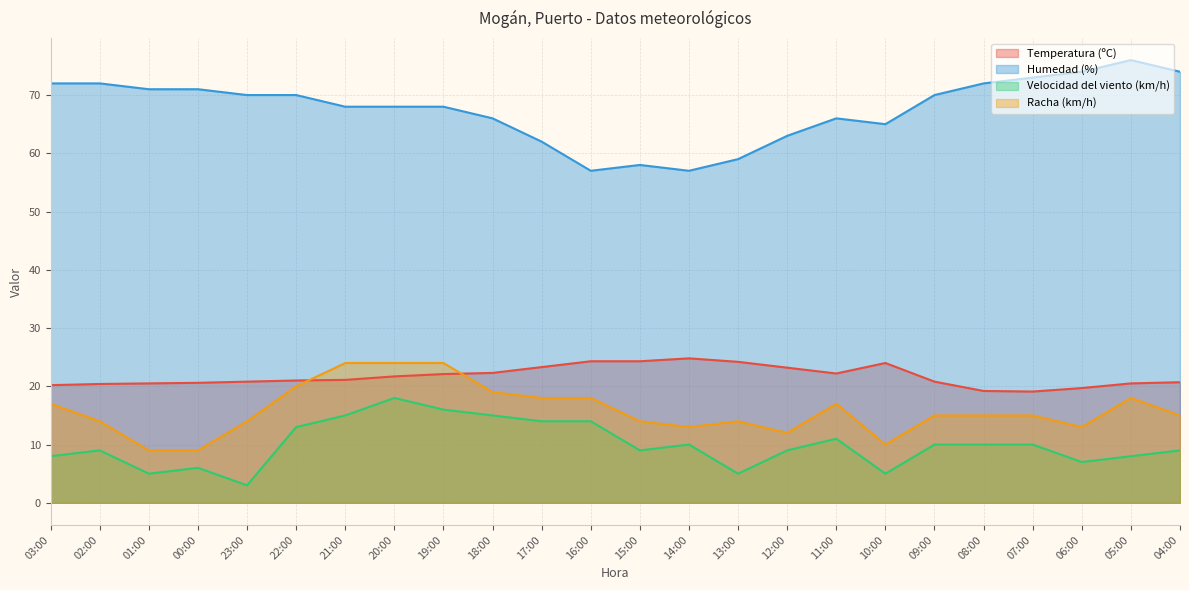

Is it true that Temperatura (ºC) equals 19.2 at 08:00?

True